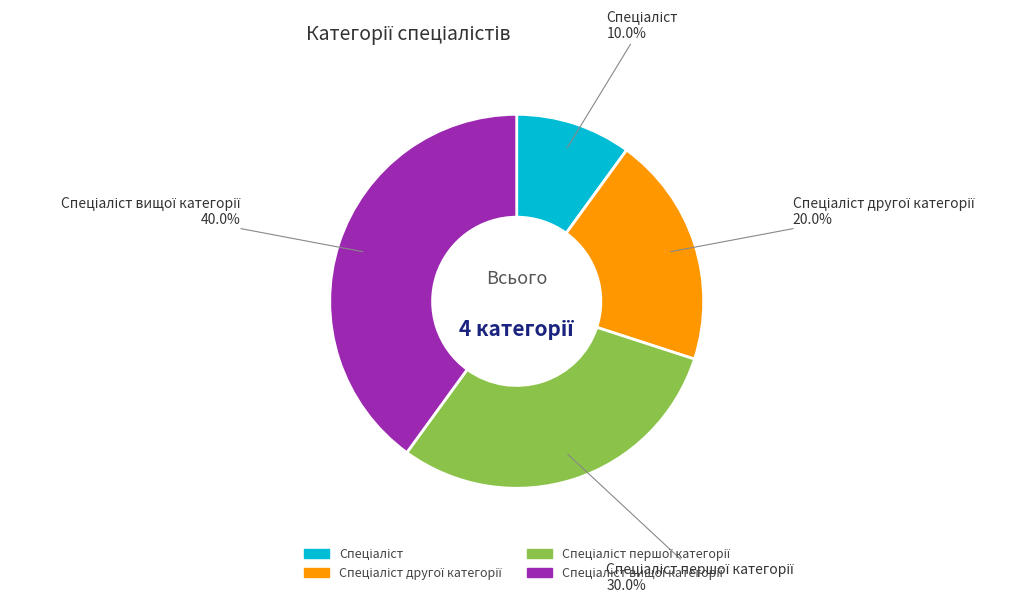

Count the number of slices in the pie.

4